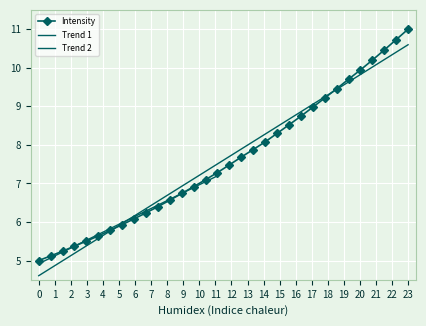

What is the change in value from 220.7354 to 222.263?

+1.6